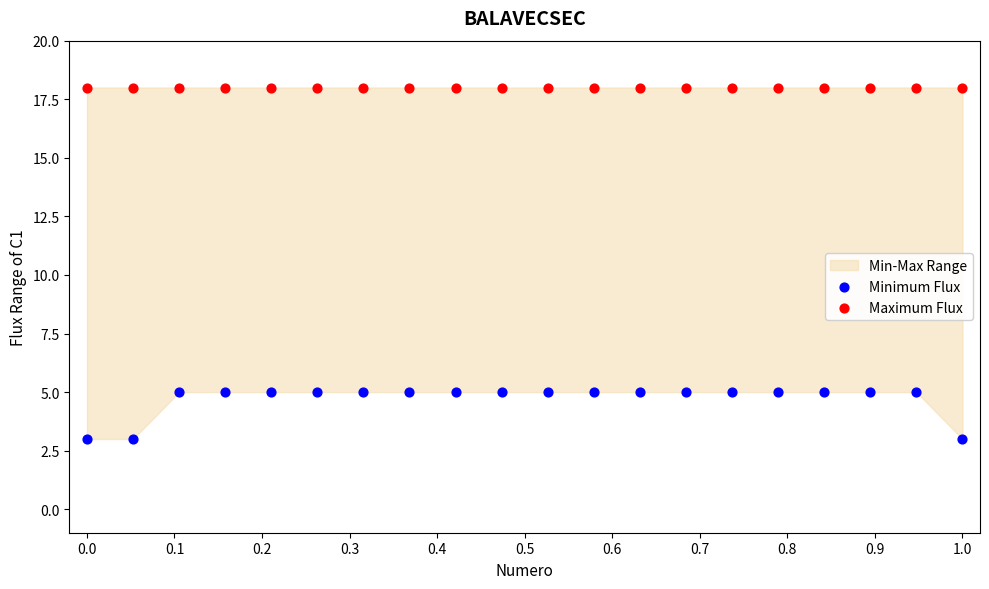

Which series contains the lowest Y value?

Minimum Flux